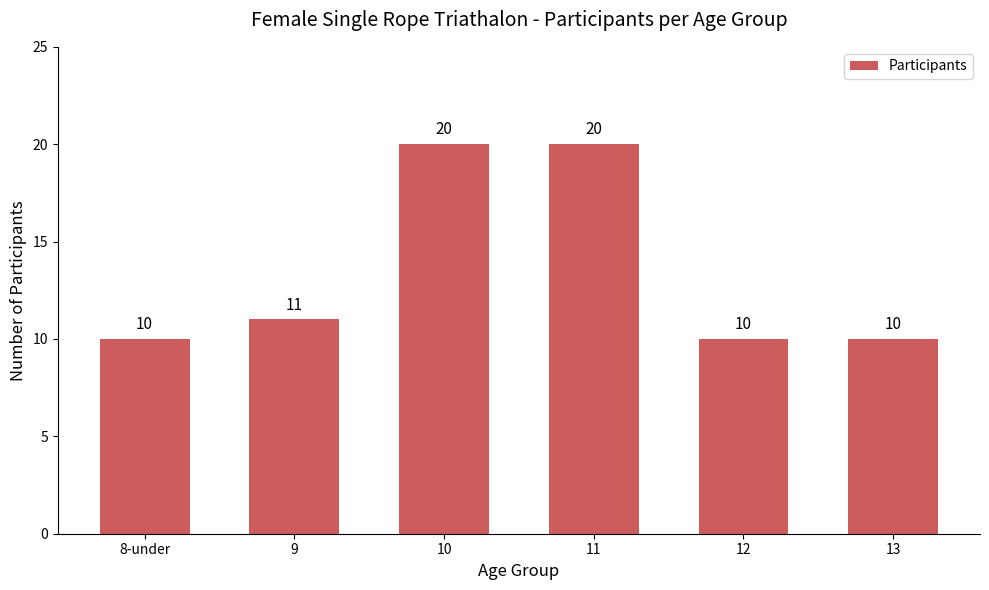

Is it true that the value at 11 is 20?

True